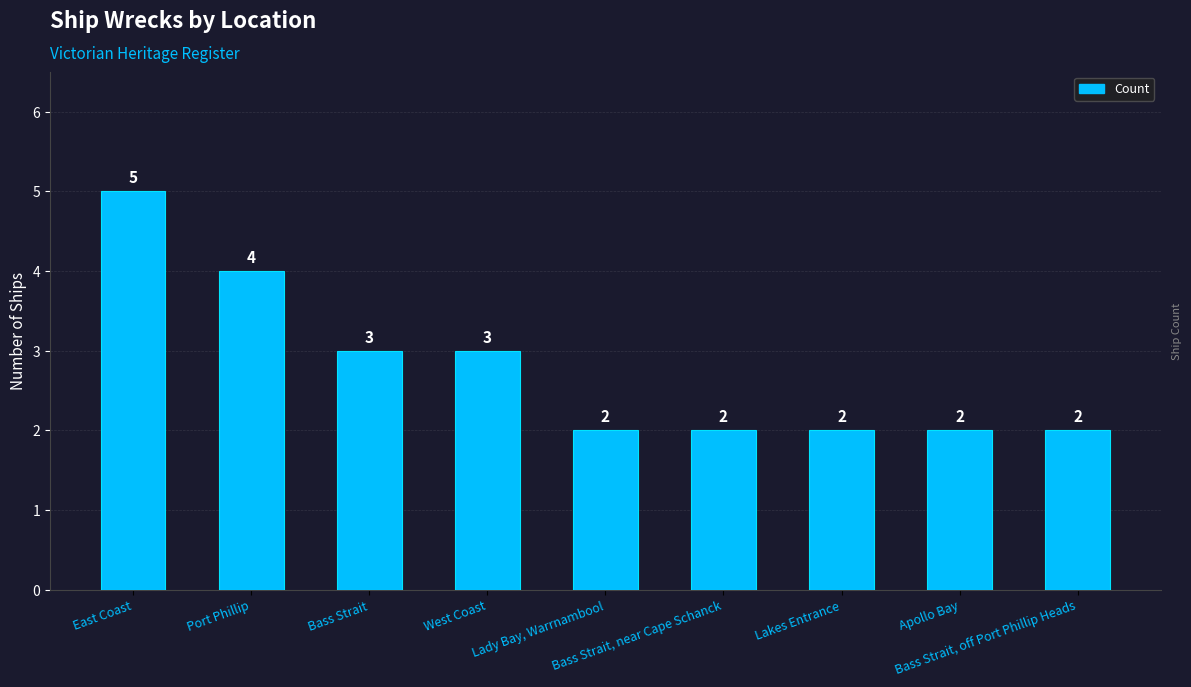

The chart shows a value of 1 at Bass Strait, near Cape Schanck. True or false?

False